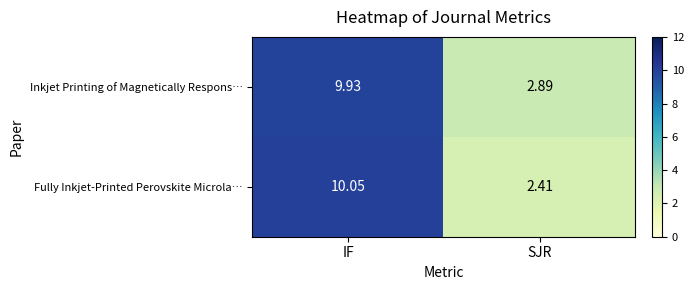

What is the total value across all series at IF?

20.0